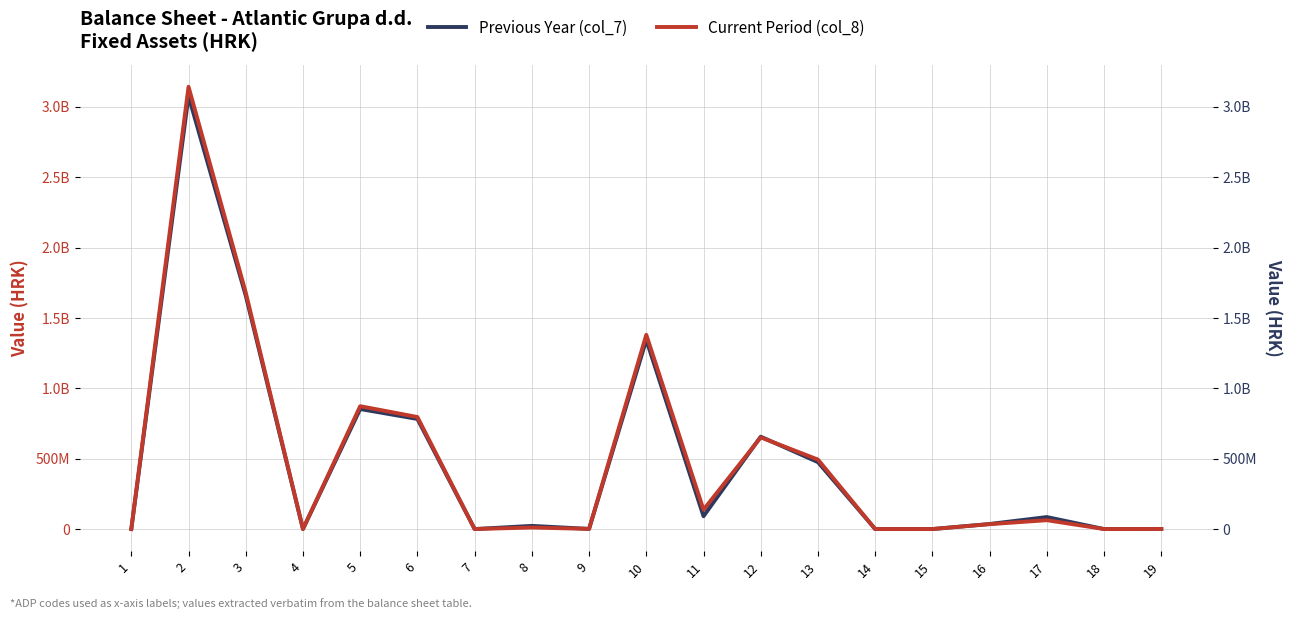

What is the difference between the maximum and second lowest values in the Current Period (col_8) series?

3143247444